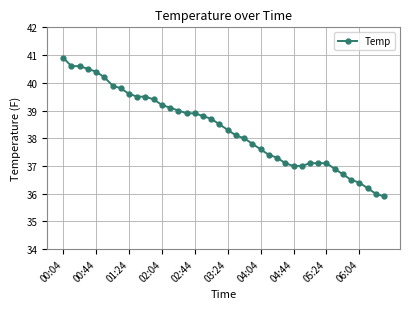

What is the value of the 29th point from the left?

37.0